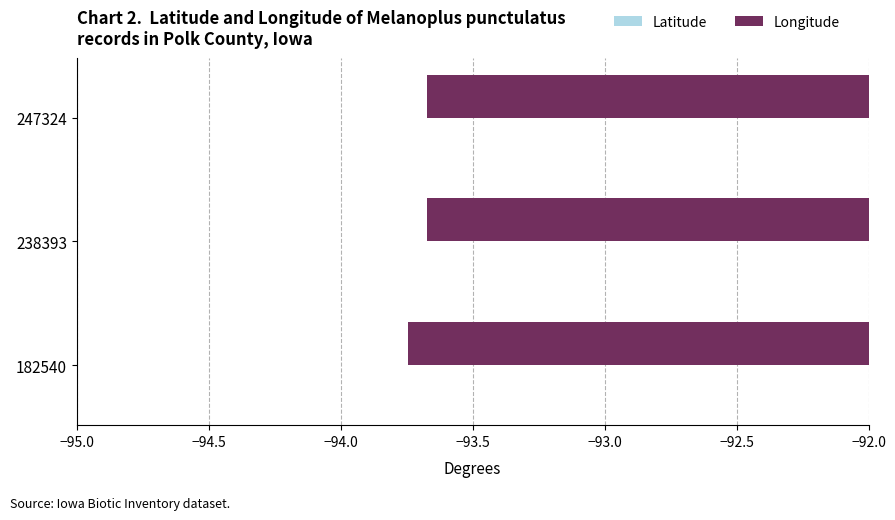

What is the minimum value for Latitude?

41.7